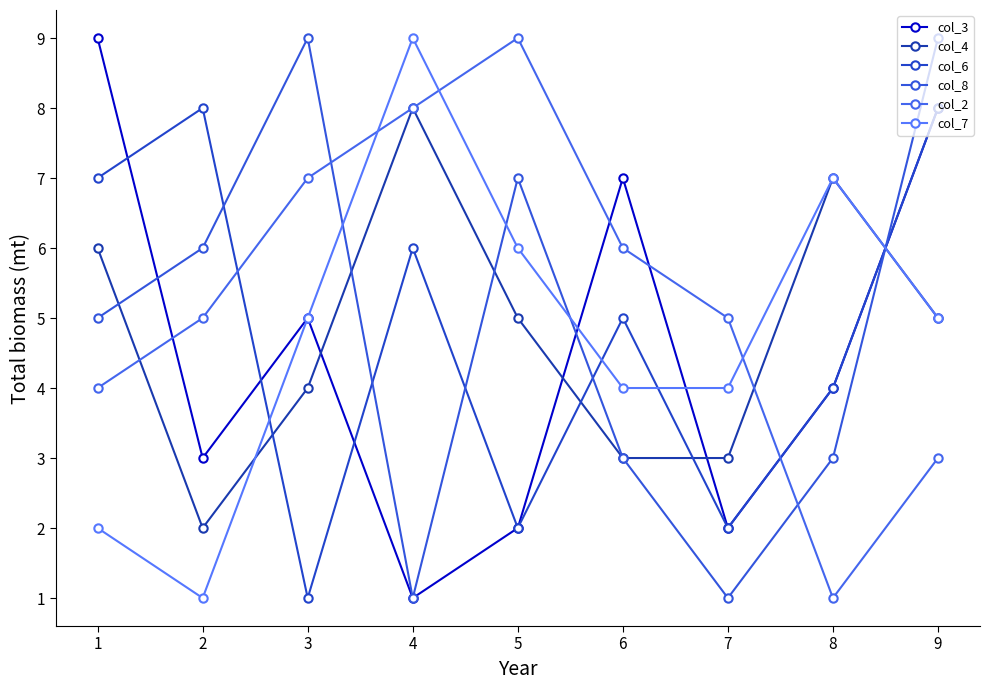

Is the value of col_3 at 2 greater than the value of col_7 at 5?

No